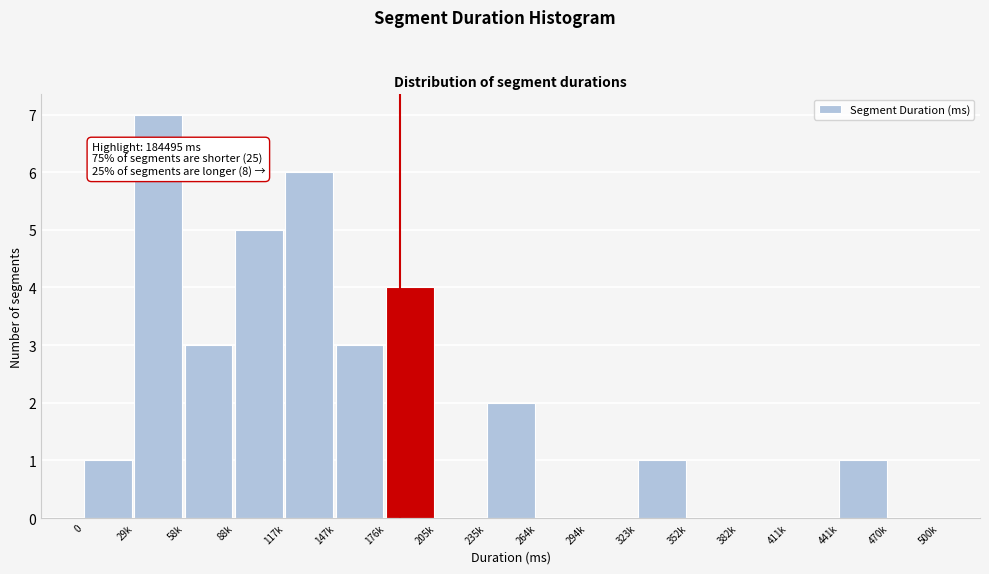

Reading right to left, transcribe all the data shown in this chart.

470k=0	441k=1	411k=0	382k=0	352k=0	323k=1	294k=0	264k=0	235k=2	205k=0	176k=4	147k=3	117k=6	88k=5	58k=3	29k=7	0=1